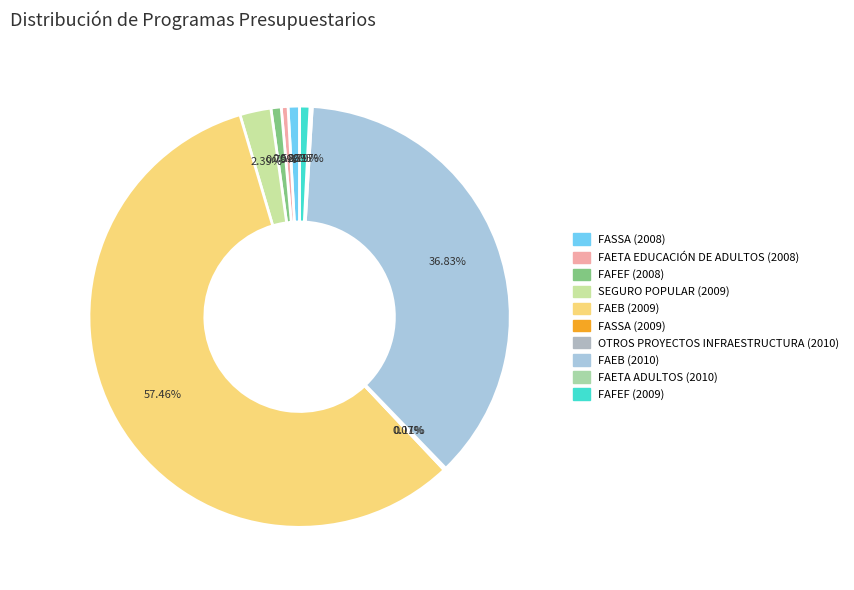

To the nearest percent, what portion does SEGURO POPULAR (2009) represent?

2%